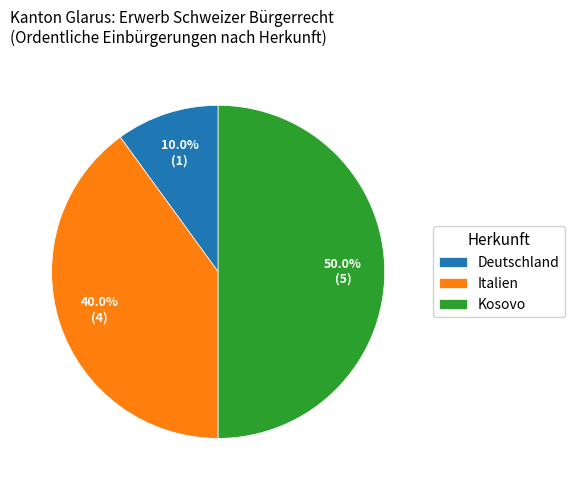

True or false: Italien accounts for 40% of the total.

True